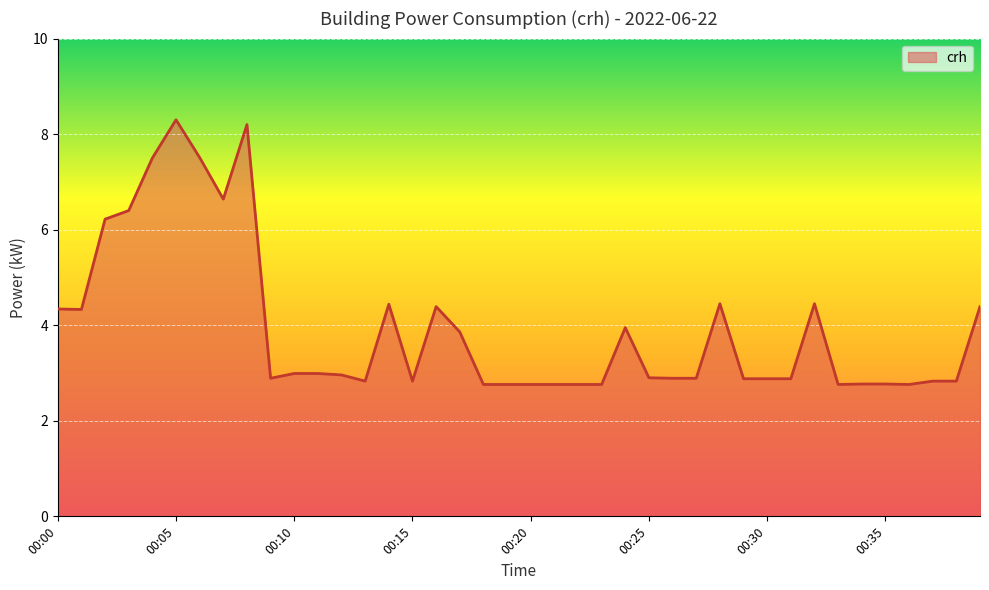

What is the maximum value shown in the chart?

8.3